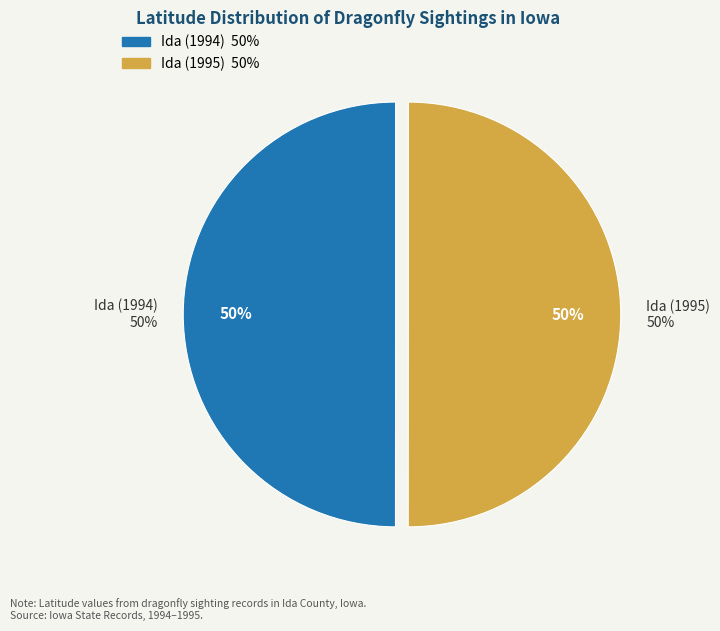

The Ida (1994) slice represents 50% of the pie. True or false?

True